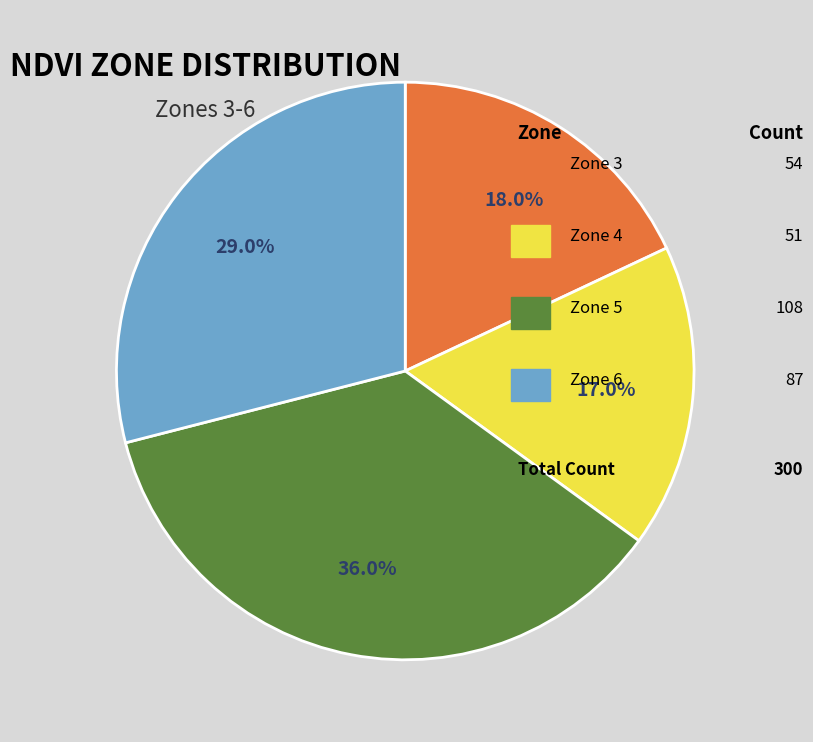

Is there any slice that represents more than half of the pie?

No